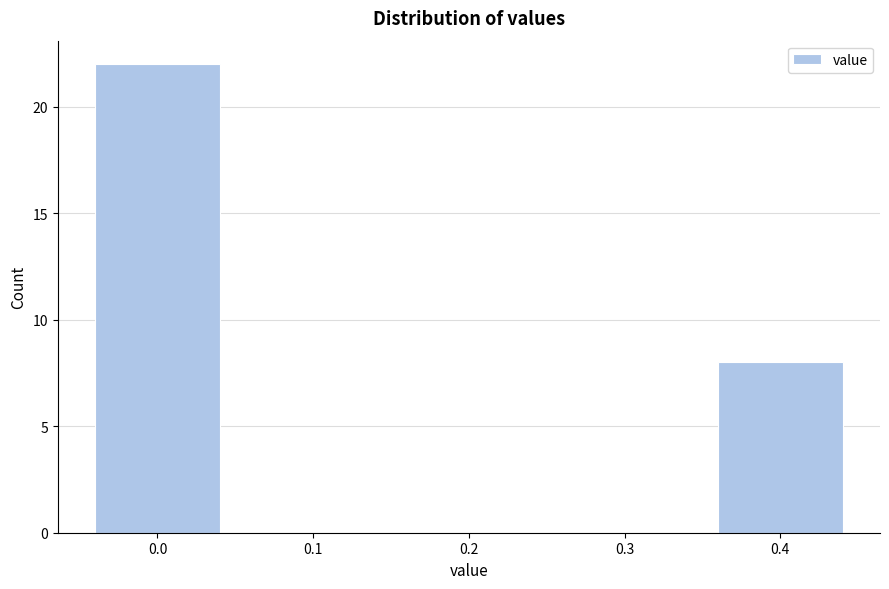

Reading left to right, list all the values displayed in this chart.

0.0=22	0.1=0	0.2=0	0.3=0	0.4=8